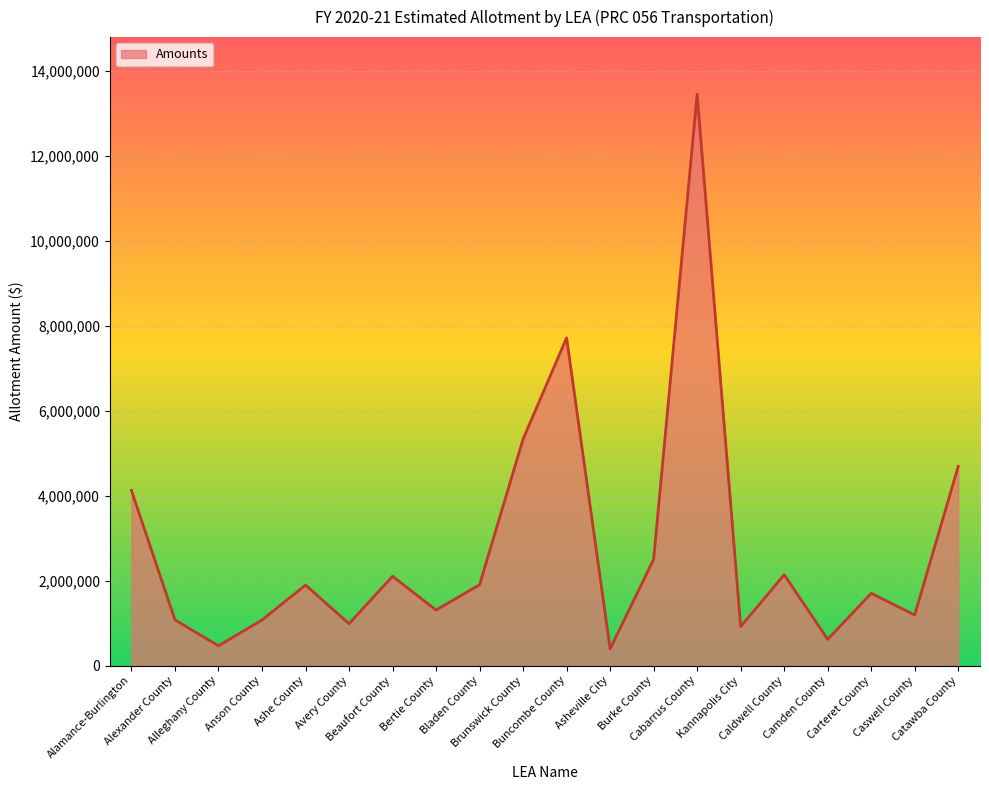

The value at Asheville City is 392352. True or false?

True